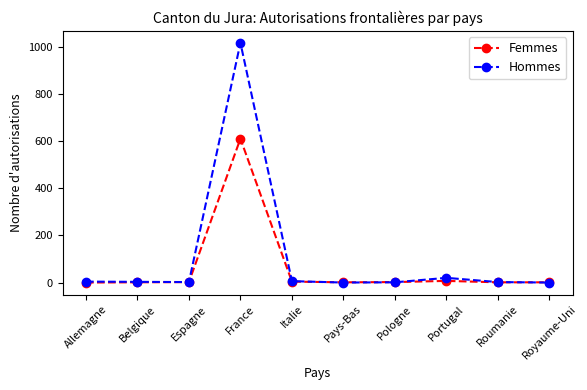

What is the greatest value displayed?

1018